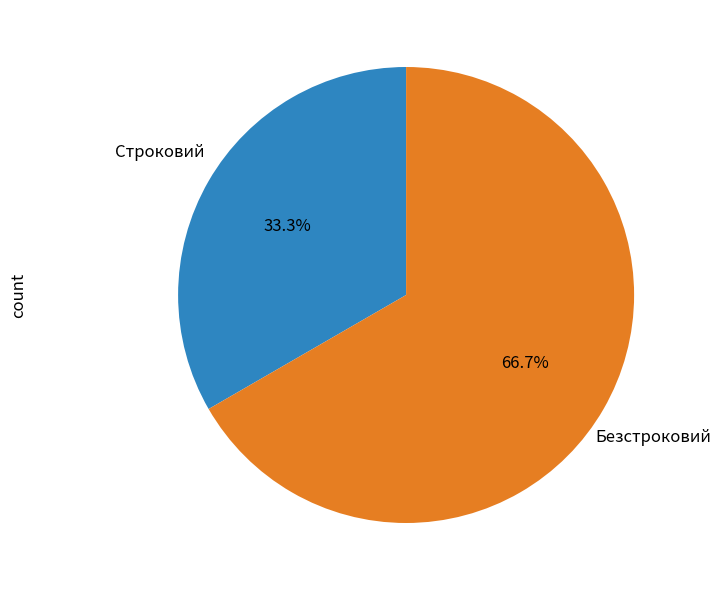

Rank the categories by value from highest to lowest.

Безстроковий, Строковий